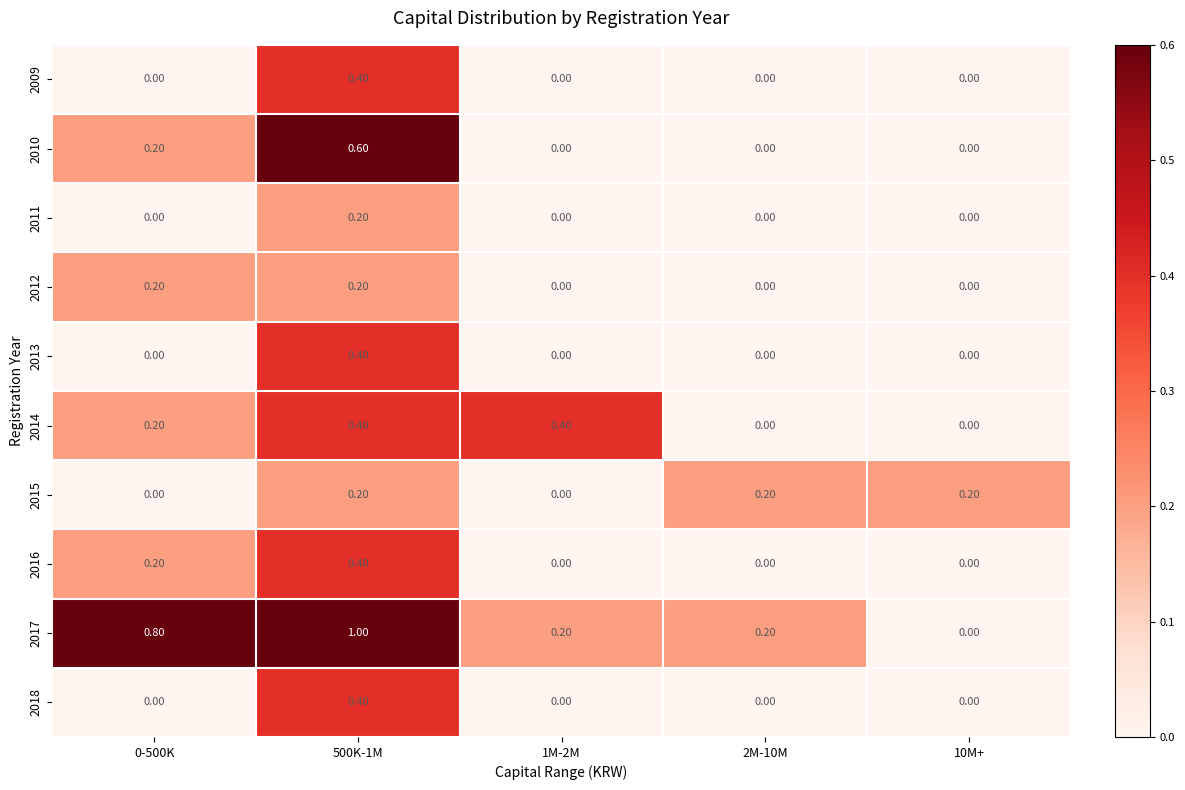

What is the difference between the 2016 values at 500K-1M and 2M-10M?

0.4